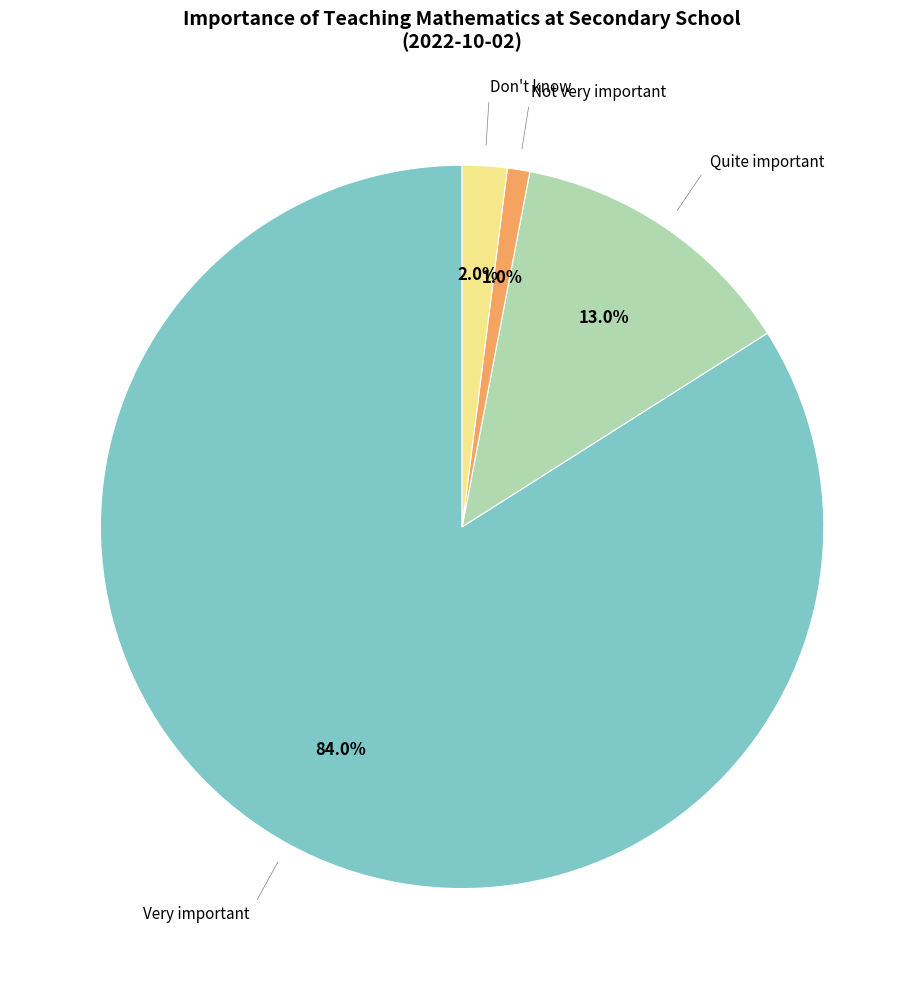

Is there a majority slice in this chart?

Yes